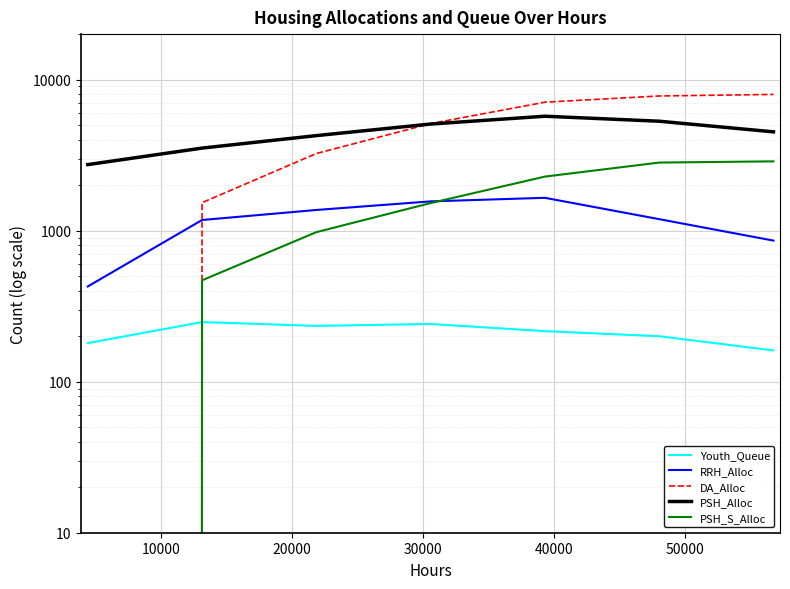

At 40000, list the series in order from largest to smallest.

DA_Alloc, PSH_Alloc, PSH_S_Alloc, RRH_Alloc, Youth_Queue